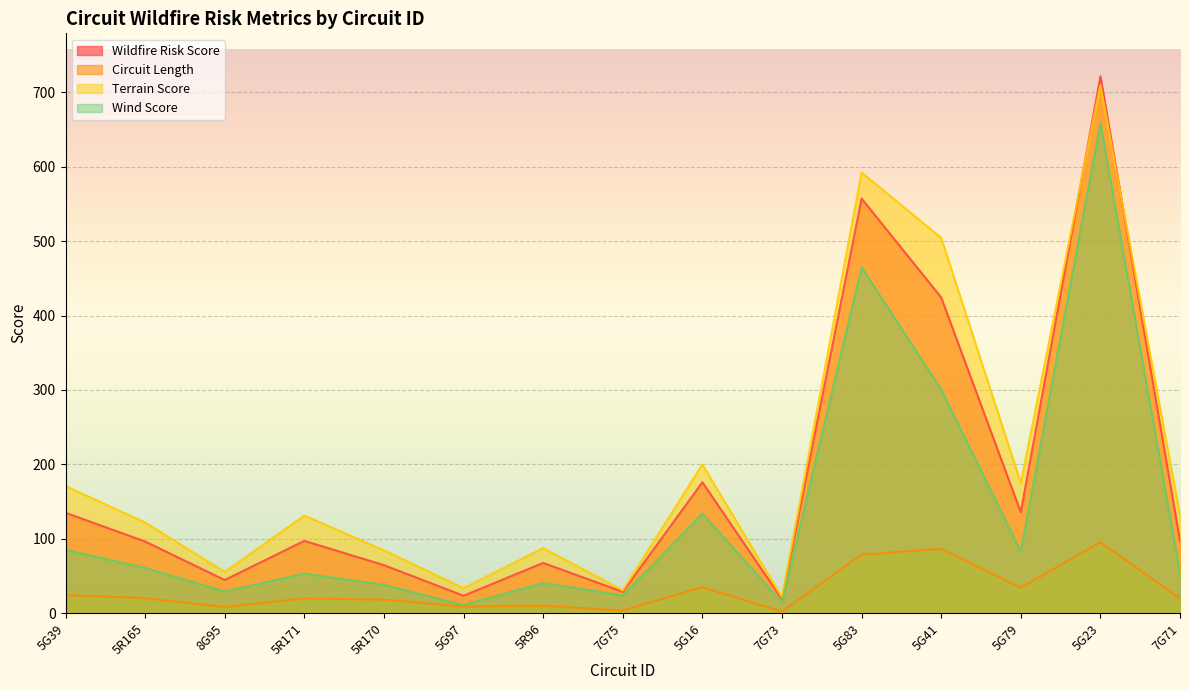

How many series are shown in this chart?

4